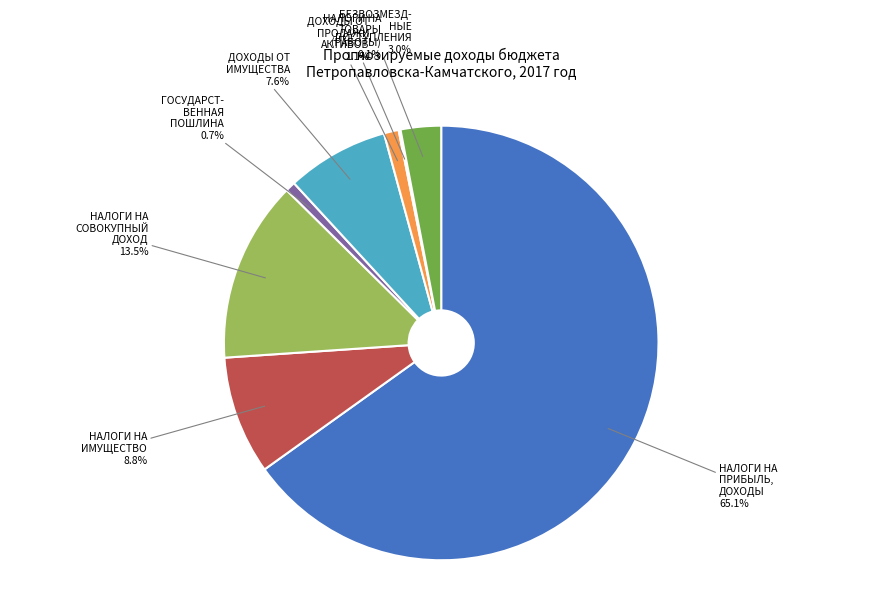

Is there a majority slice in this chart?

Yes